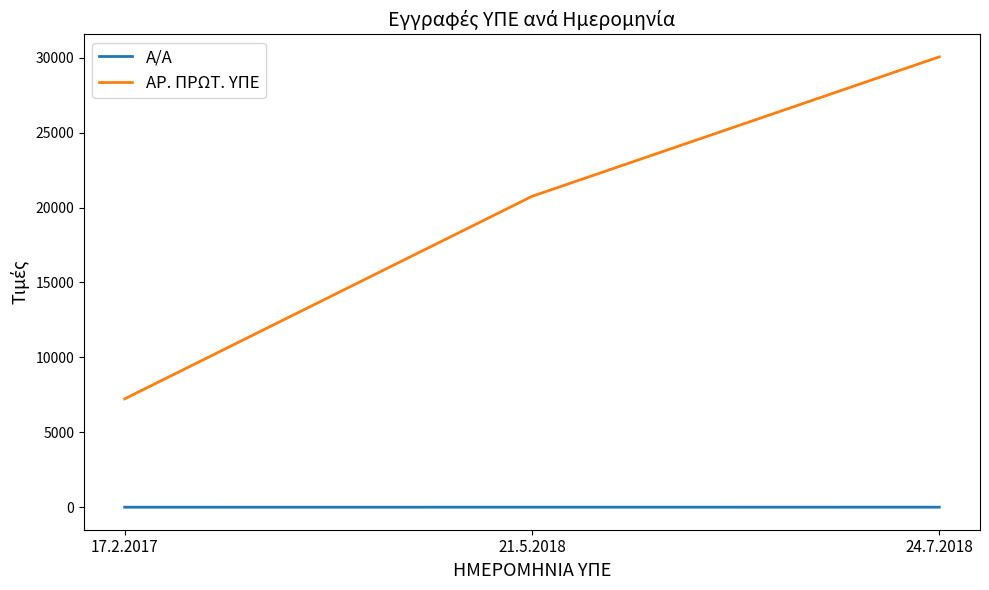

What is the greatest value displayed?

30061